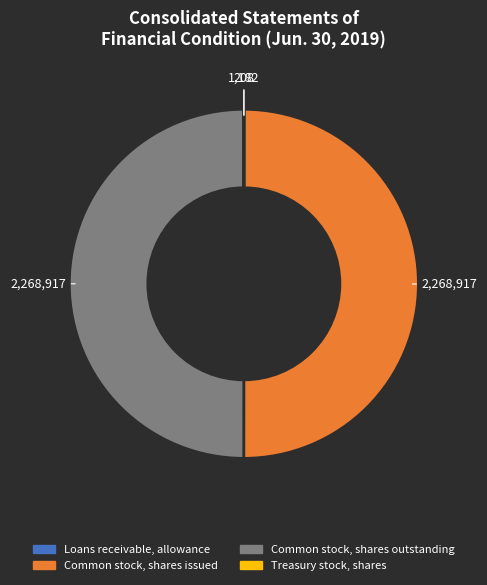

What is the ratio of the value at Common stock, shares issued to the value at Common stock, shares outstanding?

1.0